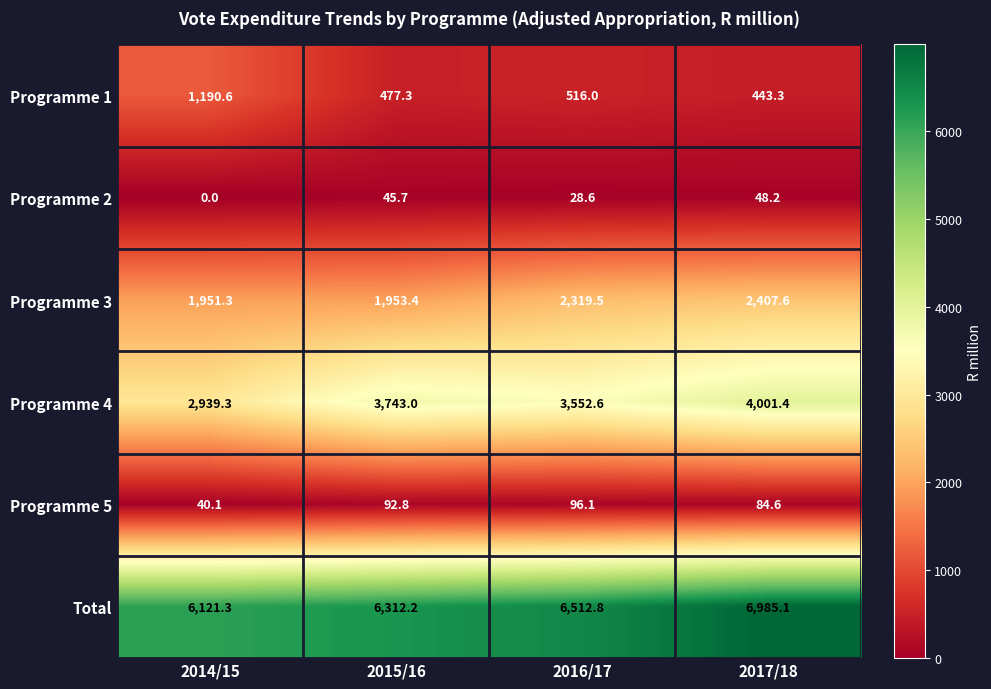

Reading left to right, list all the values displayed in this chart.

Programme 1: 1190.6	477.3	516.0	443.3
Programme 2: 0.0	45.7	28.6	48.2
Programme 3: 1951.3	1953.4	2319.5	2407.6
Programme 4: 2939.3	3743.0	3552.6	4001.4
Programme 5: 40.1	92.8	96.1	84.6
Total: 6121.3	6312.2	6512.8	6985.1